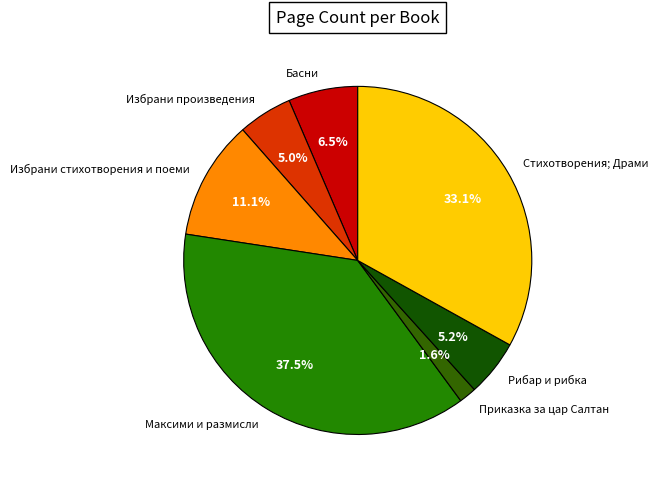

To the nearest percent, what portion does Избрани произведения represent?

5%